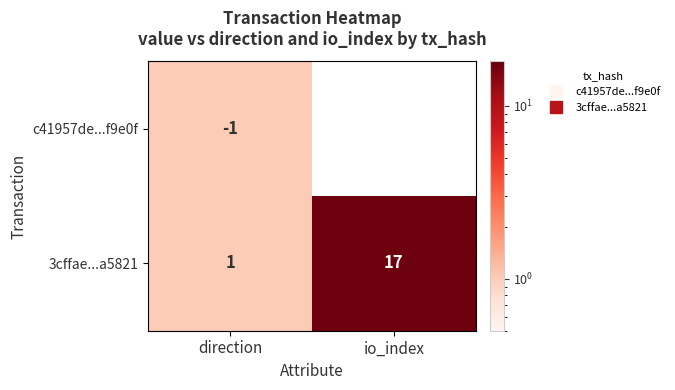

At which label does 3cffae...a5821 reach its minimum?

direction